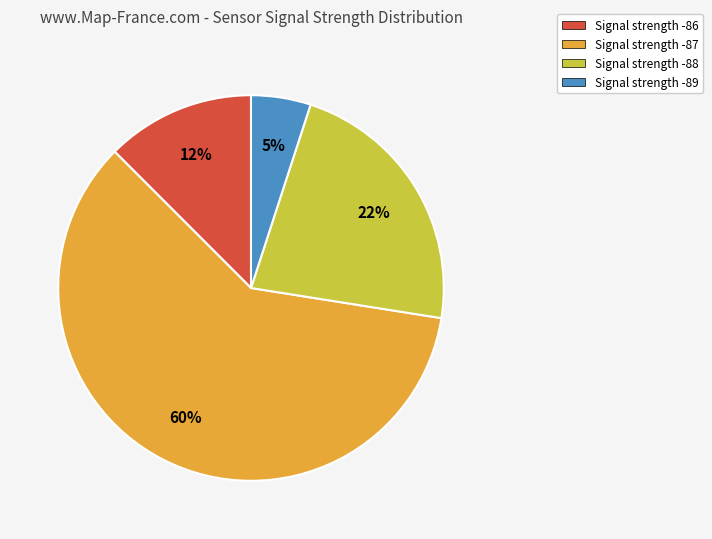

How many slices are in this pie chart?

4